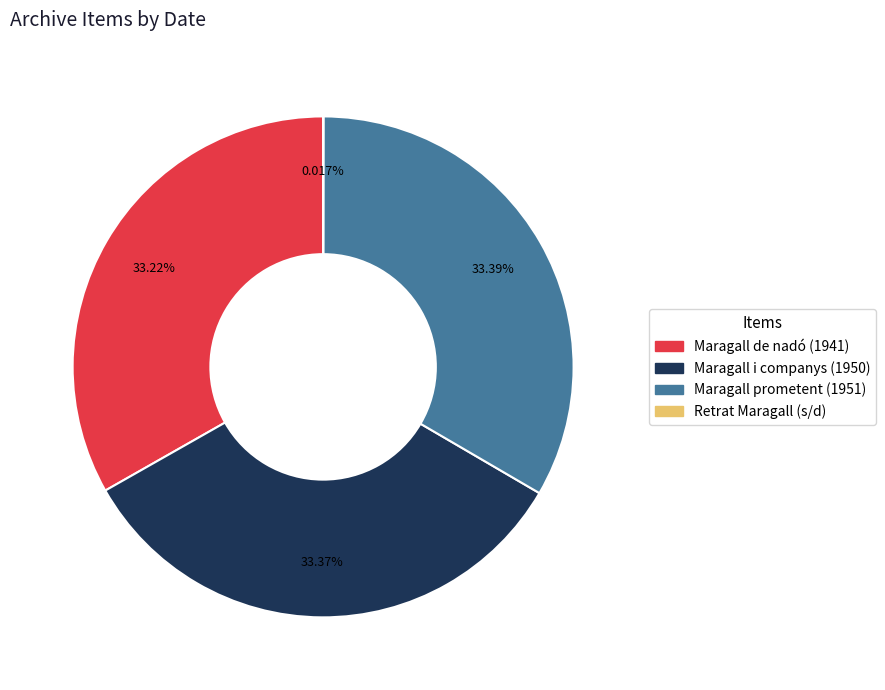

Is there a majority slice in this chart?

No